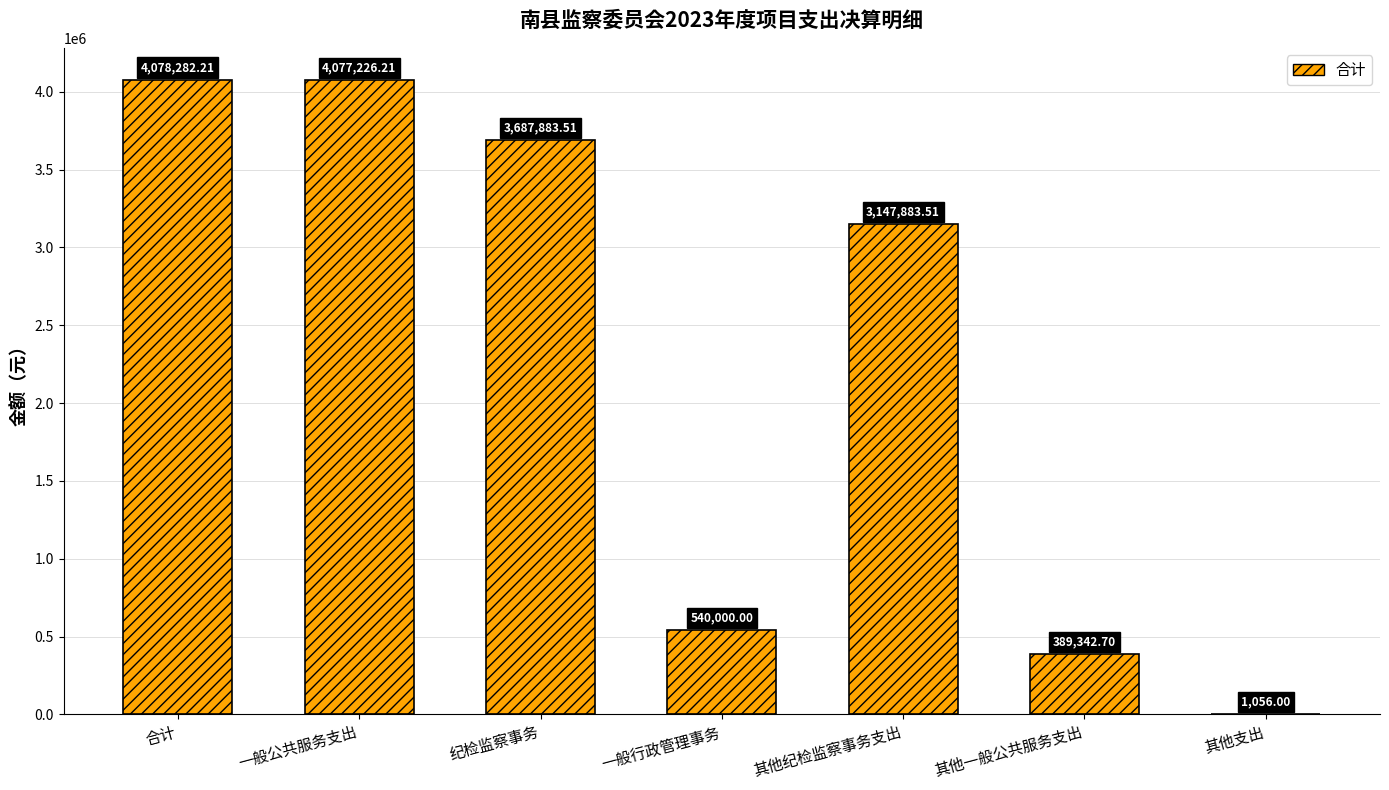

Is it true that the value at 一般公共服务支出 is 4077226.2?

True